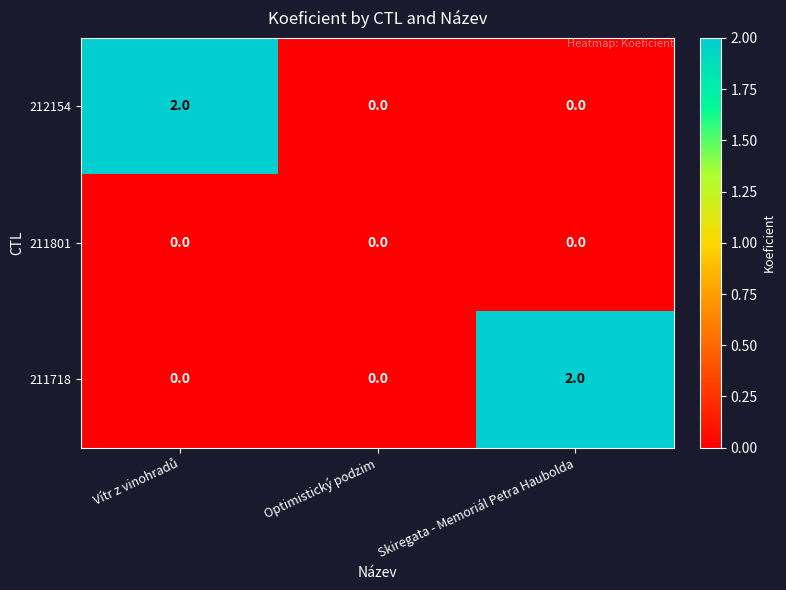

Is it true that 212154 equals 0 at Skiregata - Memoriál Petra Haubolda?

True